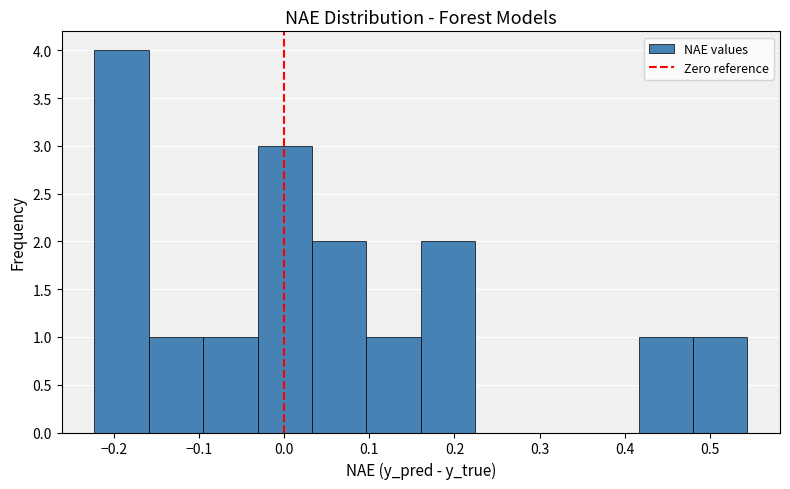

Reading left to right, list every bar in this chart as the range it spans on the x-axis followed by its height. Neither the bar edges nor the heights are printed on the chart, so give them approximately, as read against the axes.

-0.22 to -0.16: 4
-0.16 to -0.10: 1
-0.10 to -0.03: 1
-0.03 to 0.03: 3
0.03 to 0.10: 2
0.10 to 0.16: 1
0.16 to 0.22: 2
0.22 to 0.29: 0
0.29 to 0.35: 0
0.35 to 0.42: 0
0.42 to 0.48: 1
0.48 to 0.54: 1